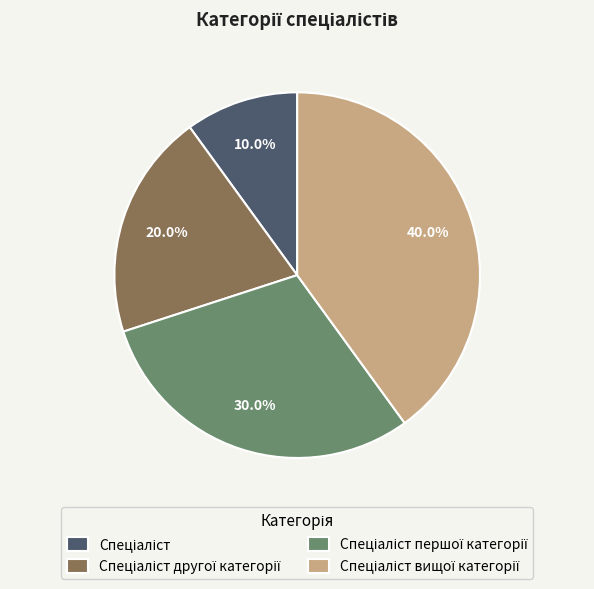

Is there a majority slice in this chart?

No